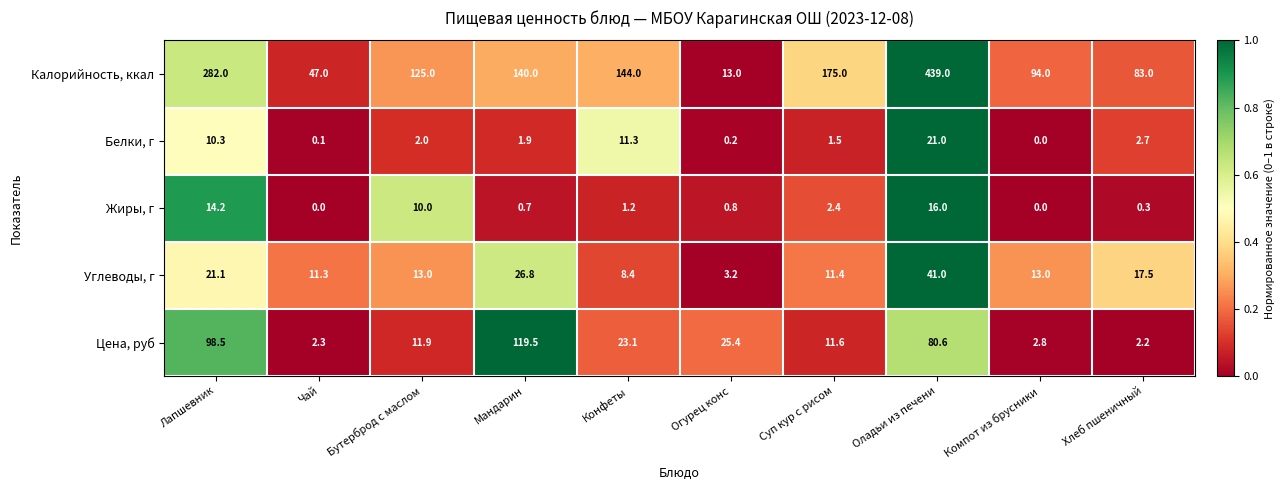

What is the approximate value of Цена, руб at Огурец конс?

25.4